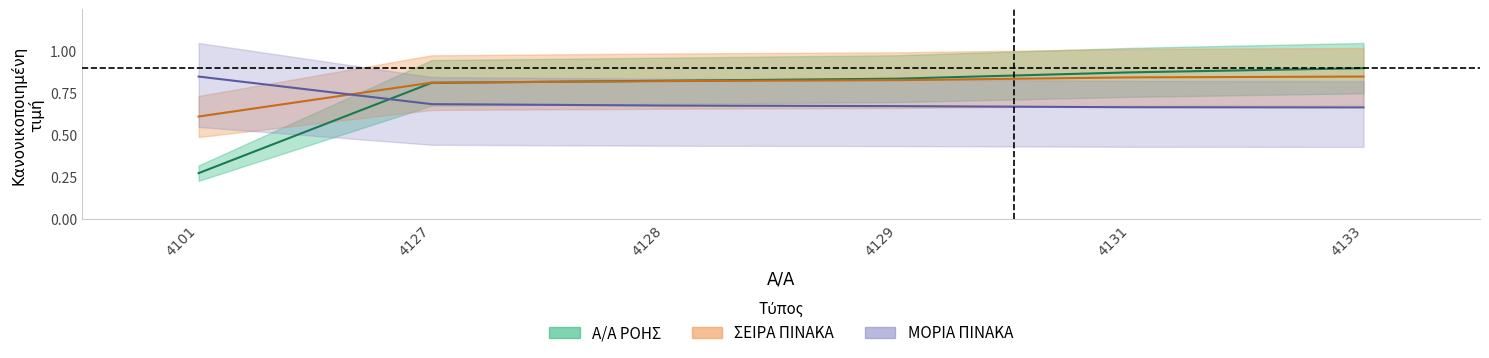

Which series has the widest spread of values?

Α/Α ΡΟΗΣ